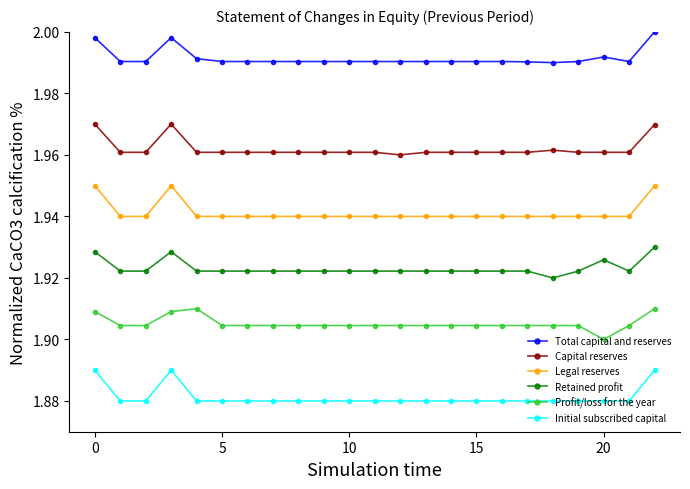

List the series in order of their peak value, lowest first.

Initial subscribed capital, Profit/loss for the year, Retained profit, Legal reserves, Capital reserves, Total capital and reserves